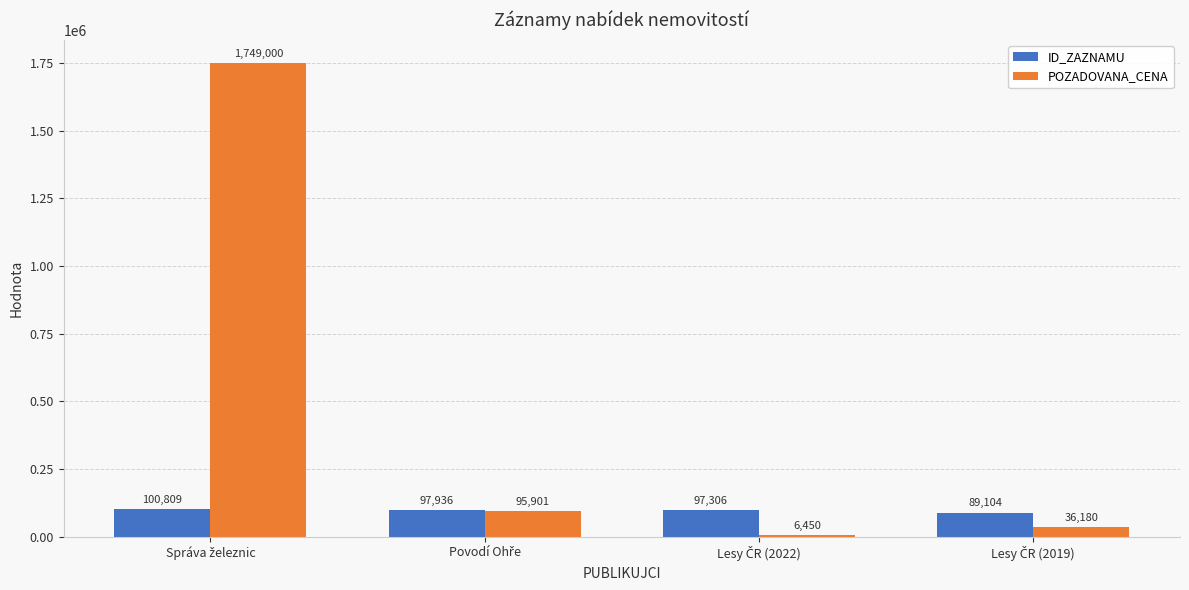

Reading right to left, list all the values displayed in this chart.

ID_ZAZNAMU: 89104	97306	97936	100809
POZADOVANA_CENA: 36180	6450	95901	1749000